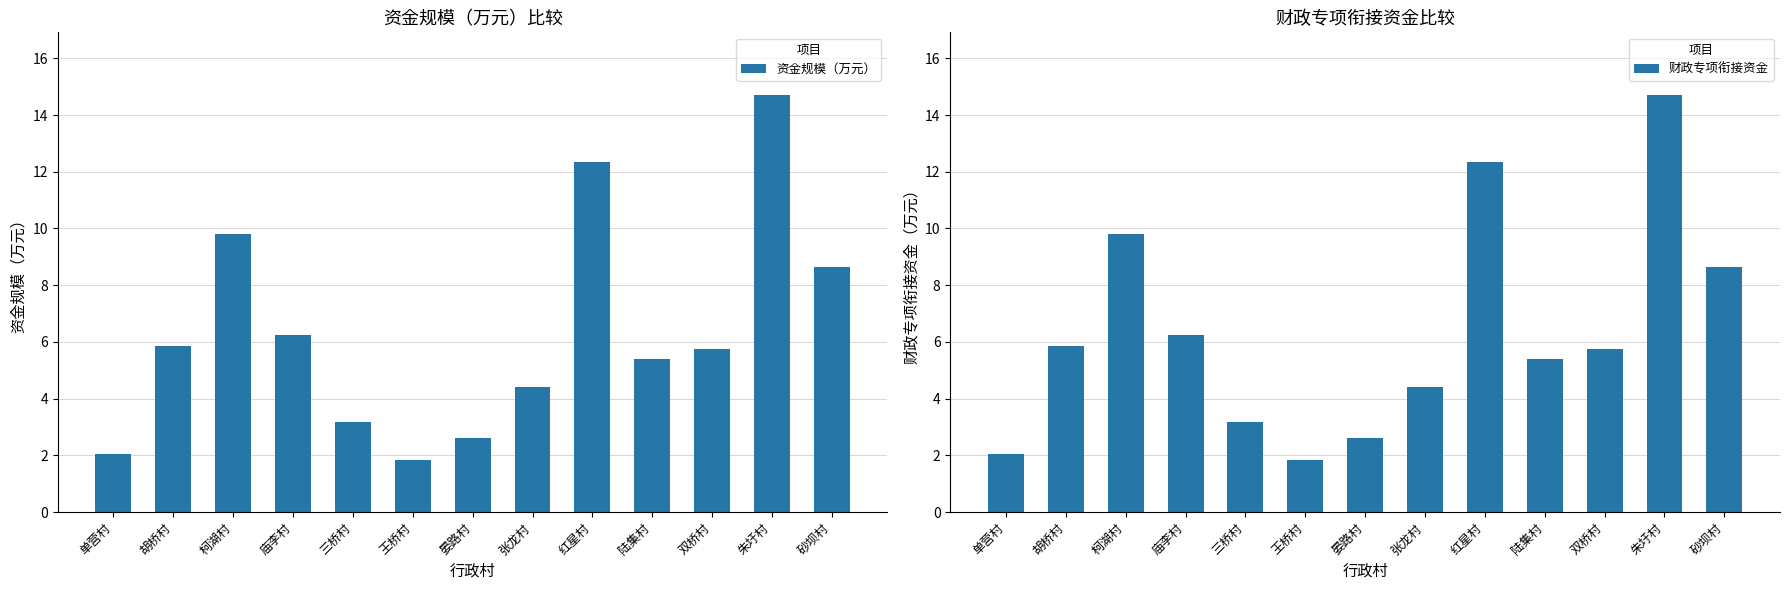

What is the smallest value displayed?

1.8